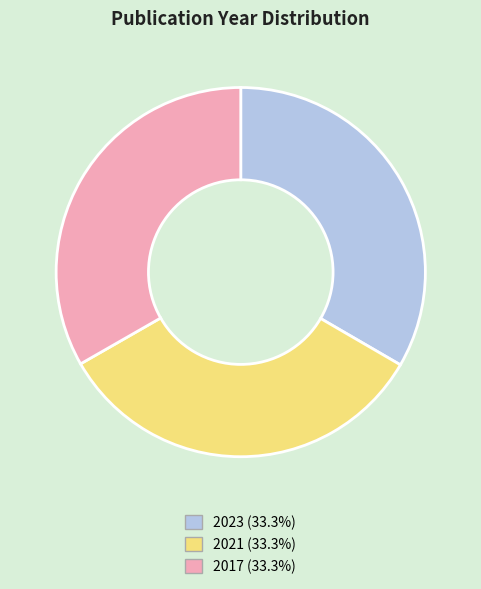

The 2017 slice represents 33% of the pie. True or false?

True